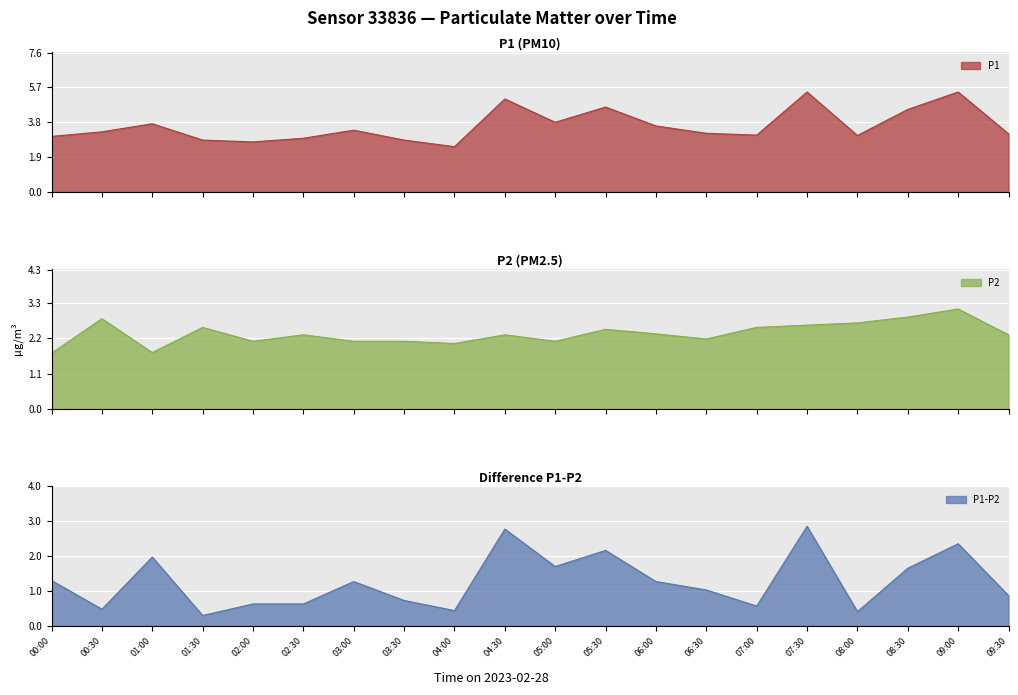

The P1-P2 series shows 0.5 at 00:30. True or false?

True